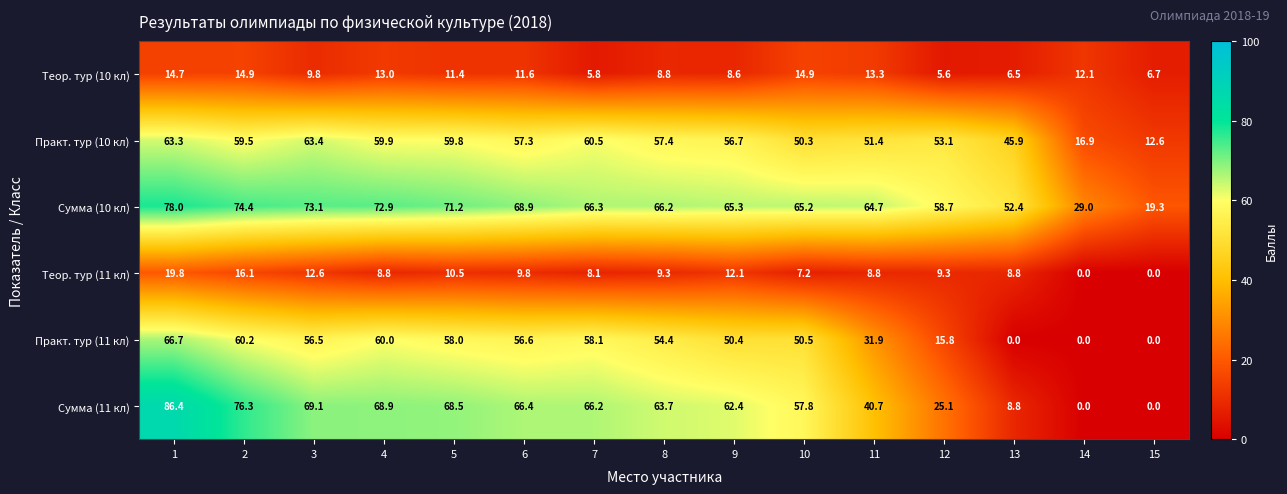

What is the difference between the Сумма (10 кл) values at 1 and 6?

9.1